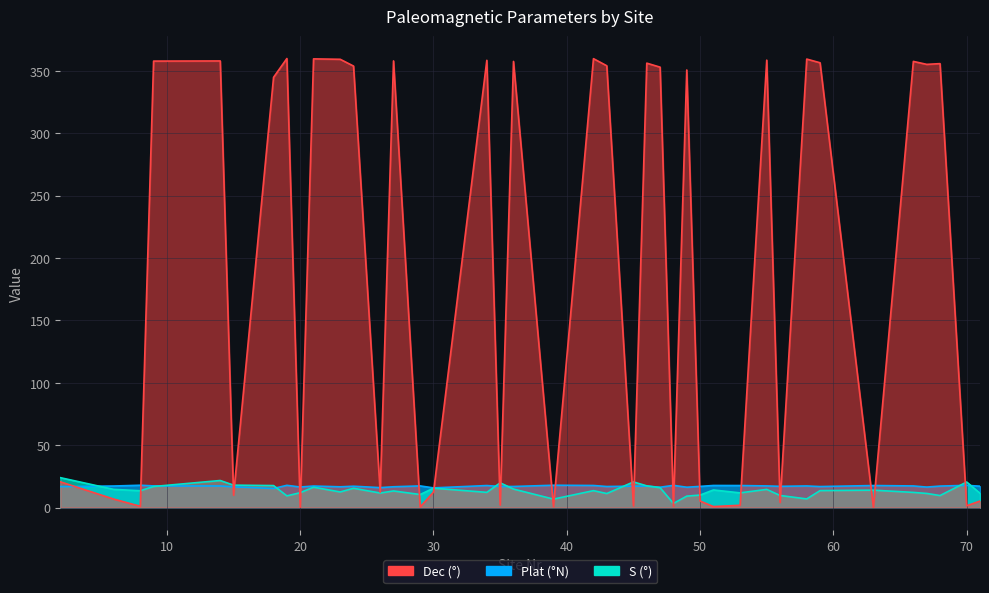

What is the lowest value of the Plat (°N) series?

15.3